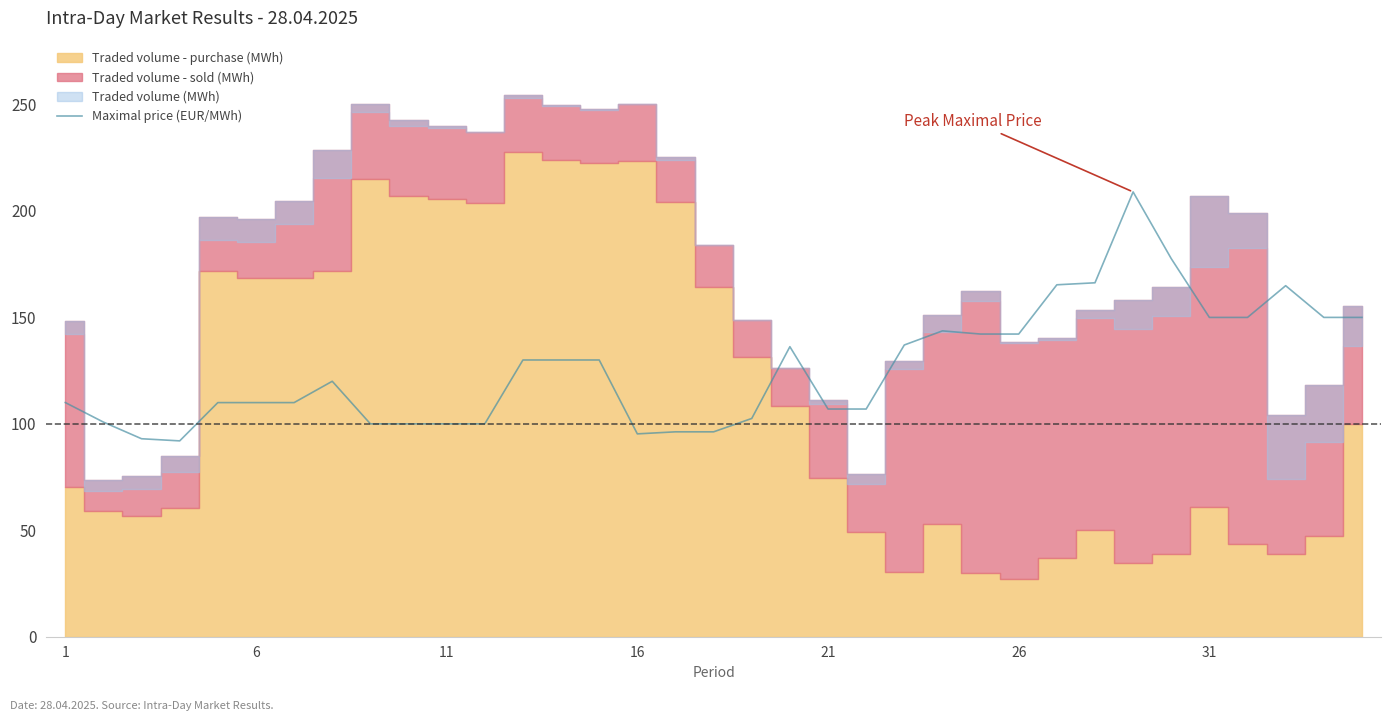

True or false: Maximal price (EUR/MWh) has a value of 150.0 at 31.

True